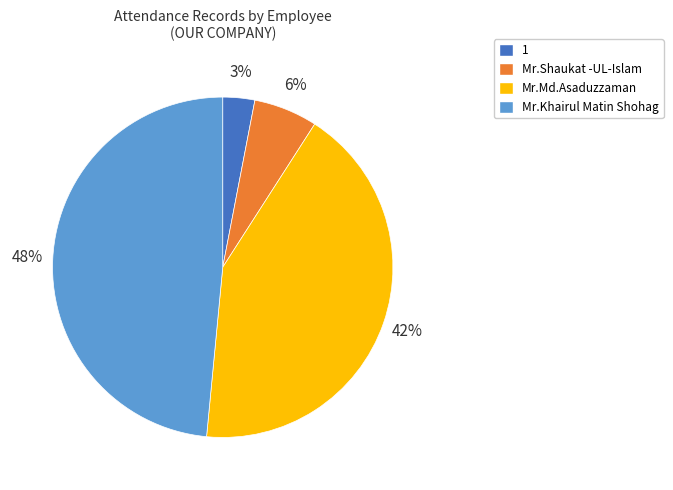

Is the sum of Mr.Khairul Matin Shohag and Mr.Md.Asaduzzaman greater than half?

Yes